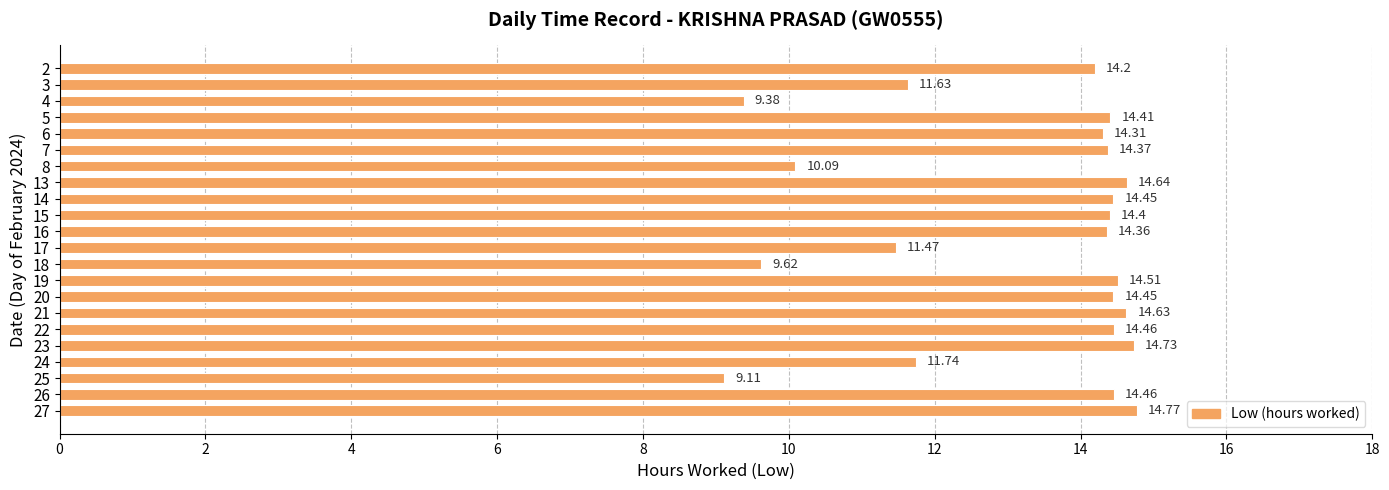

What is the sum of all values?

290.2